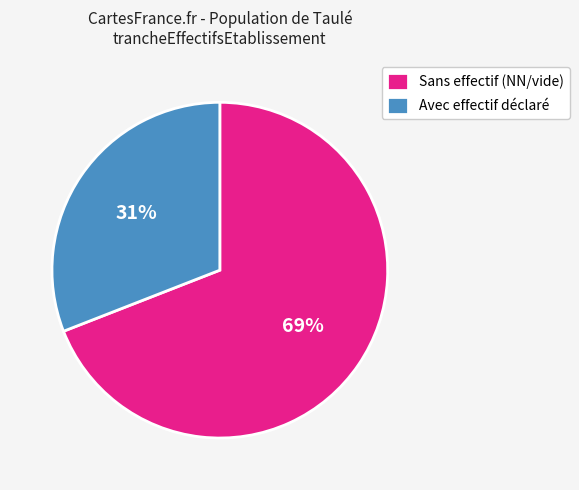

How many slices are in this pie chart?

2